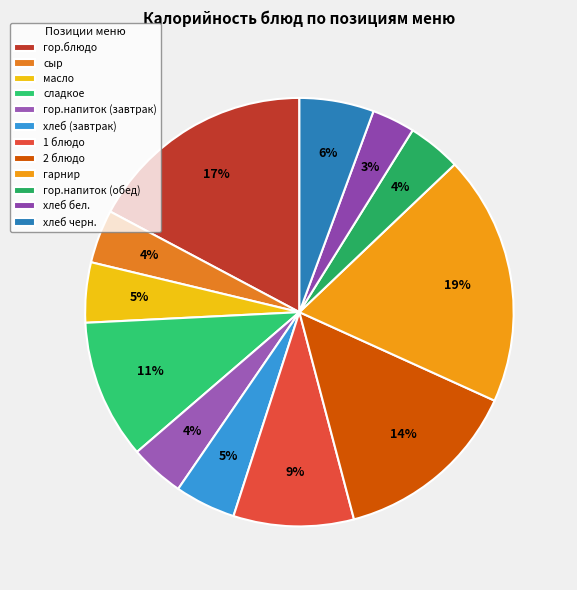

Combined, do гор.напиток (завтрак) and хлеб бел. account for over 50%?

No